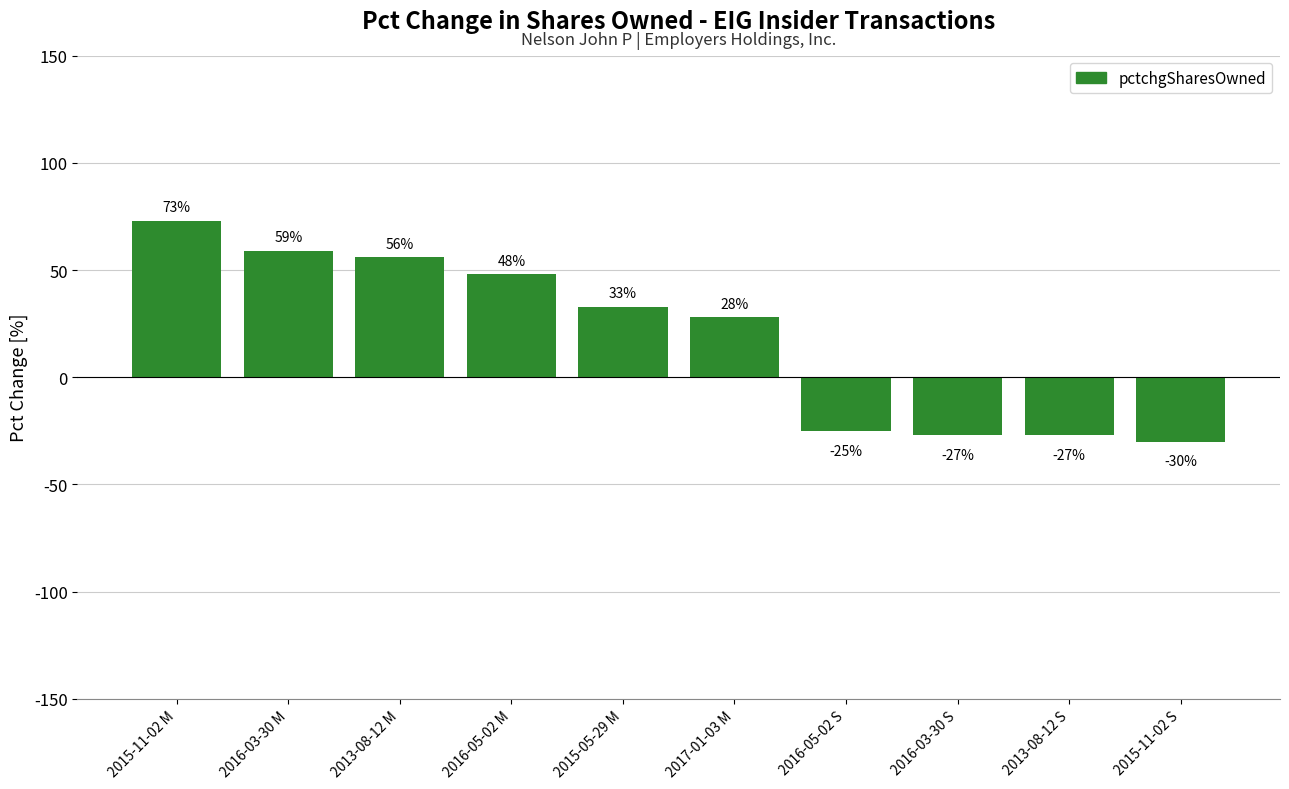

What is the sum of the values at 2016-03-30 M and 2016-03-30 S?

32